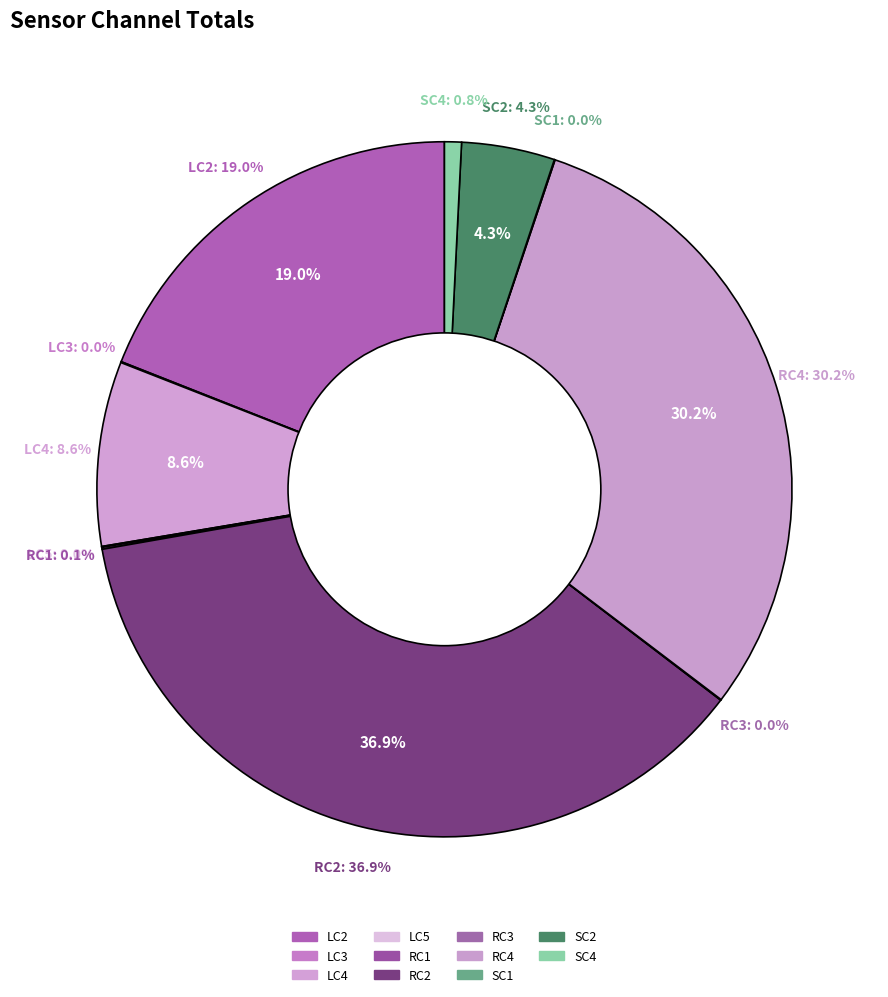

Do LC5 and RC1 together represent more than half of the pie?

No